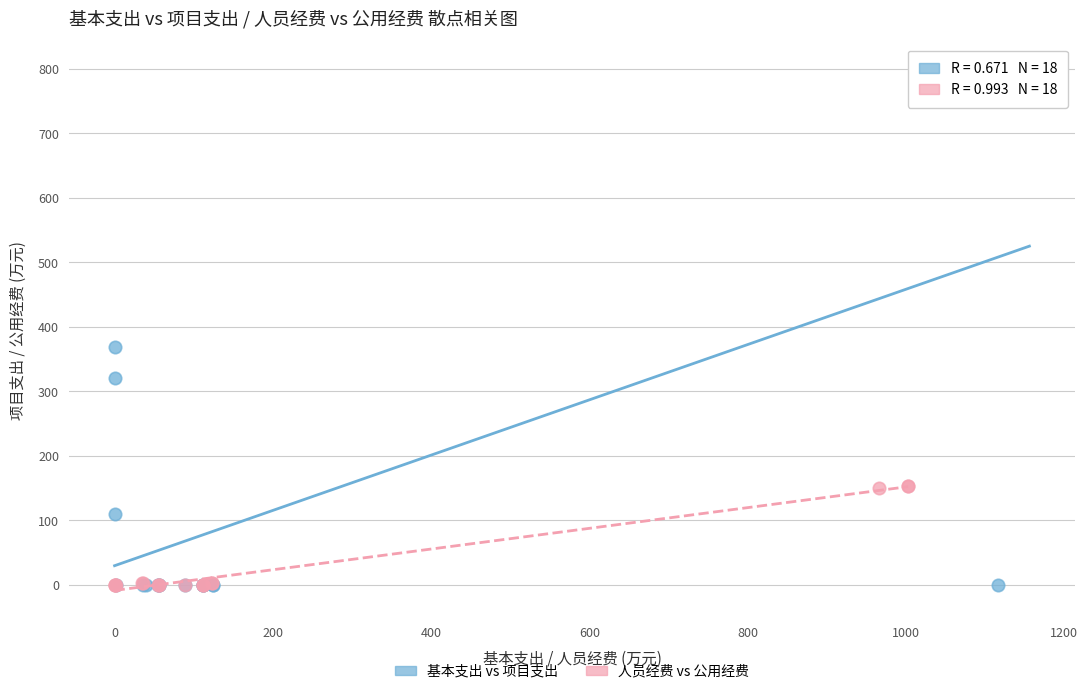

What are all the series names shown in the legend?

基本支出 vs 项目支出, 人员经费 vs 公用经费